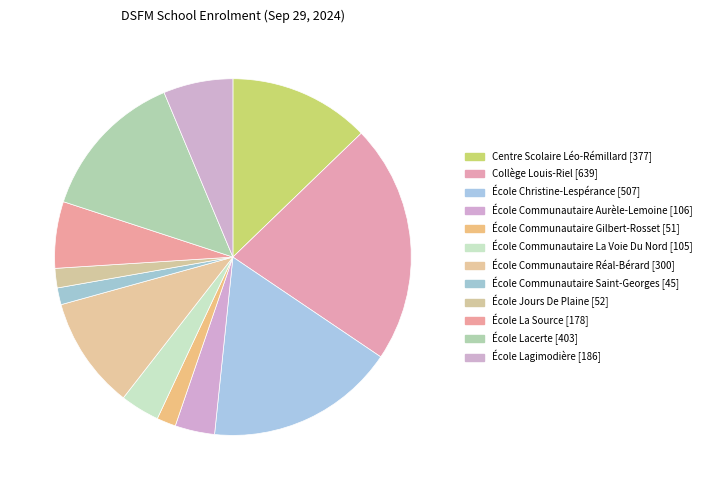

Count the number of slices in the pie.

12